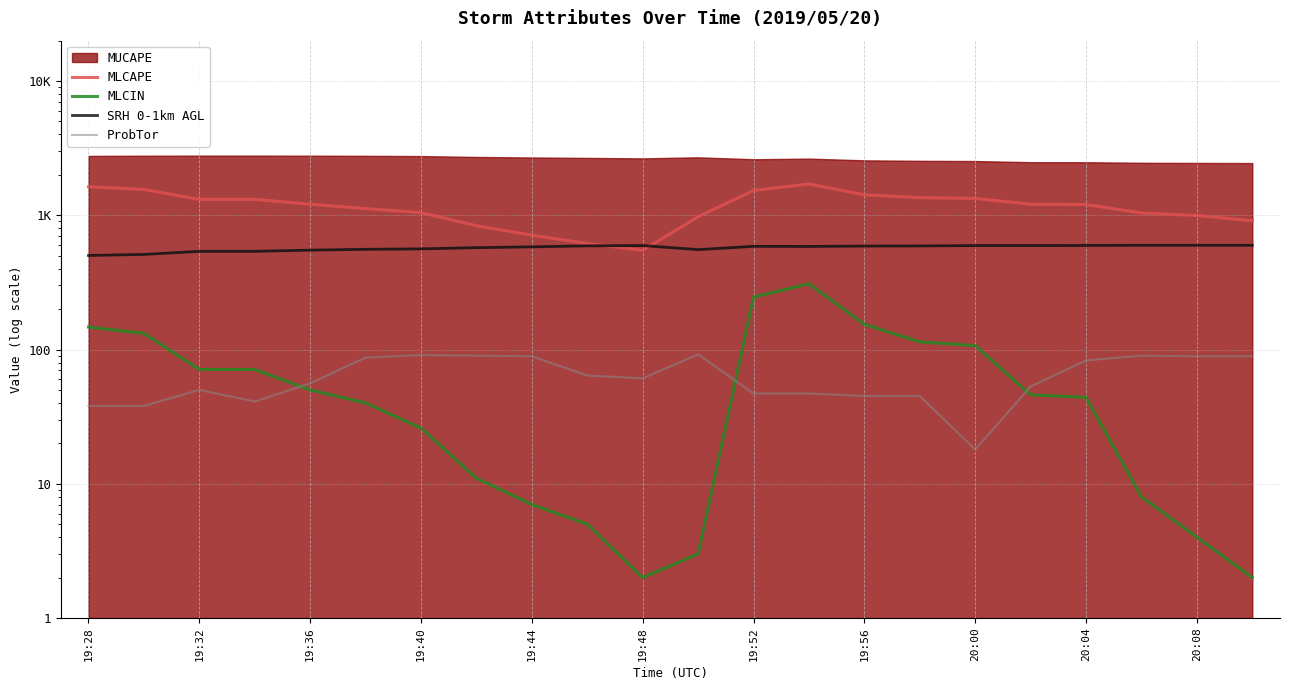

Which series has the largest range (max minus min)?

MLCAPE